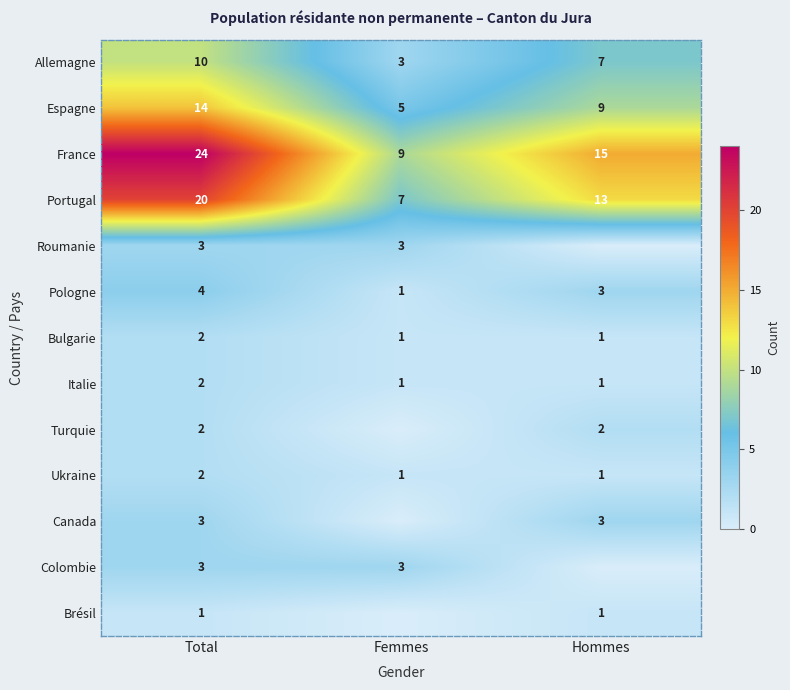

What is the total value across all series at Hommes?

56